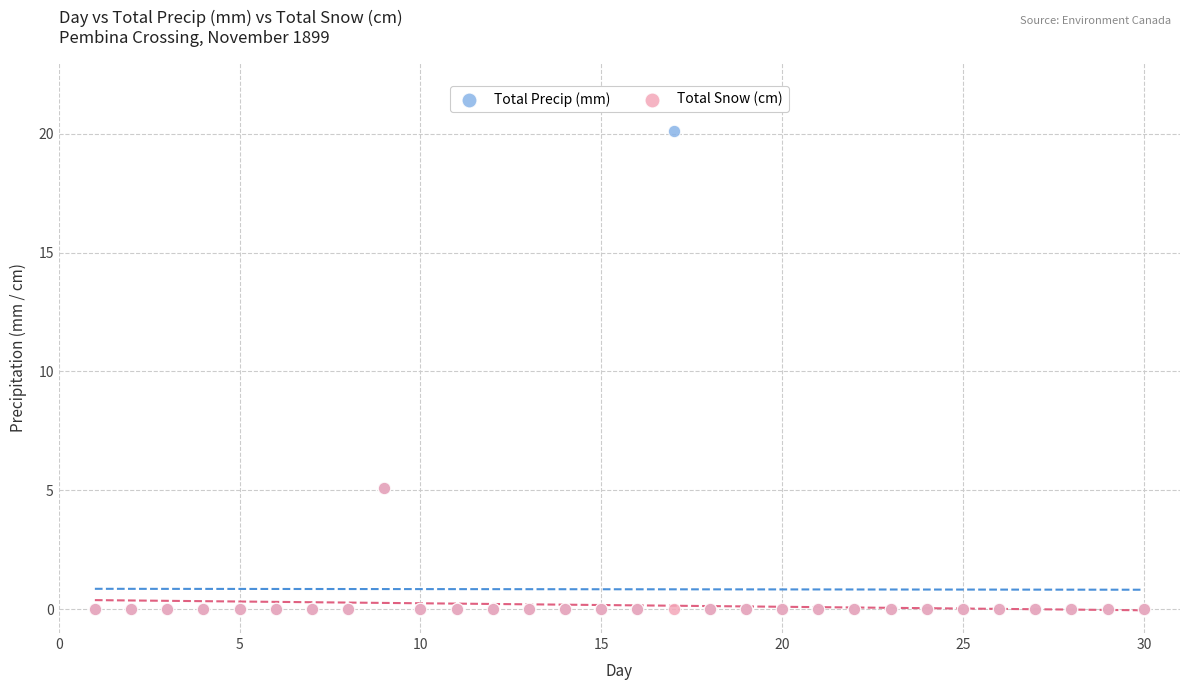

What are all the series names shown in the legend?

Total Precip (mm), Total Snow (cm)